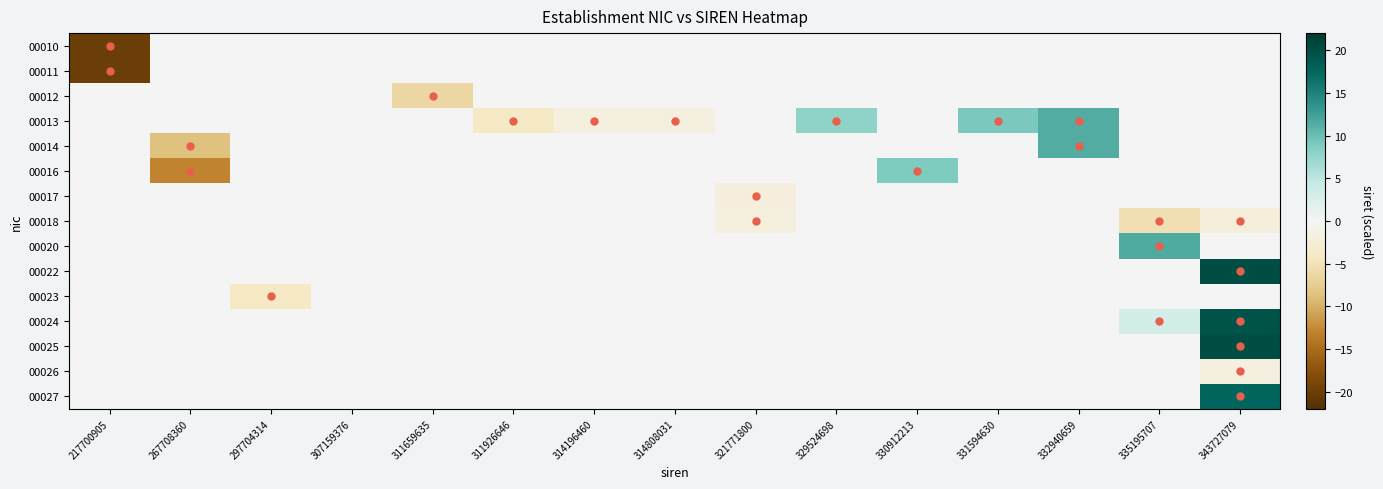

What is the difference between the highest and lowest values at 329524698?

7.8